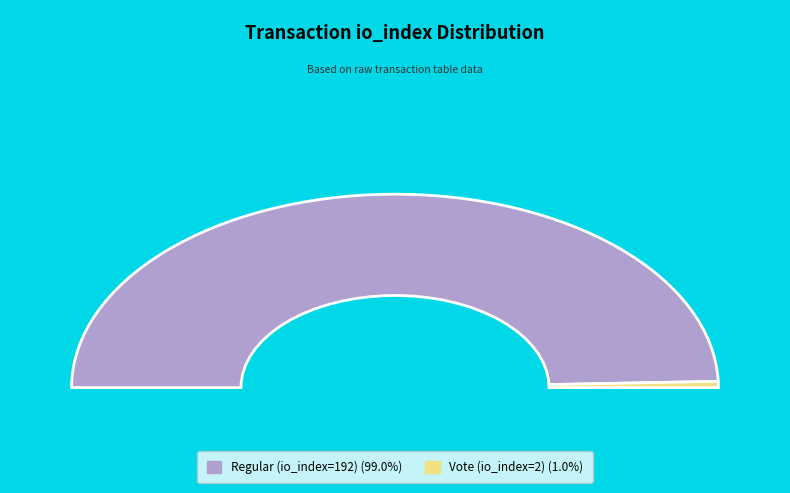

What is the majority slice?

Regular (io_index=192)